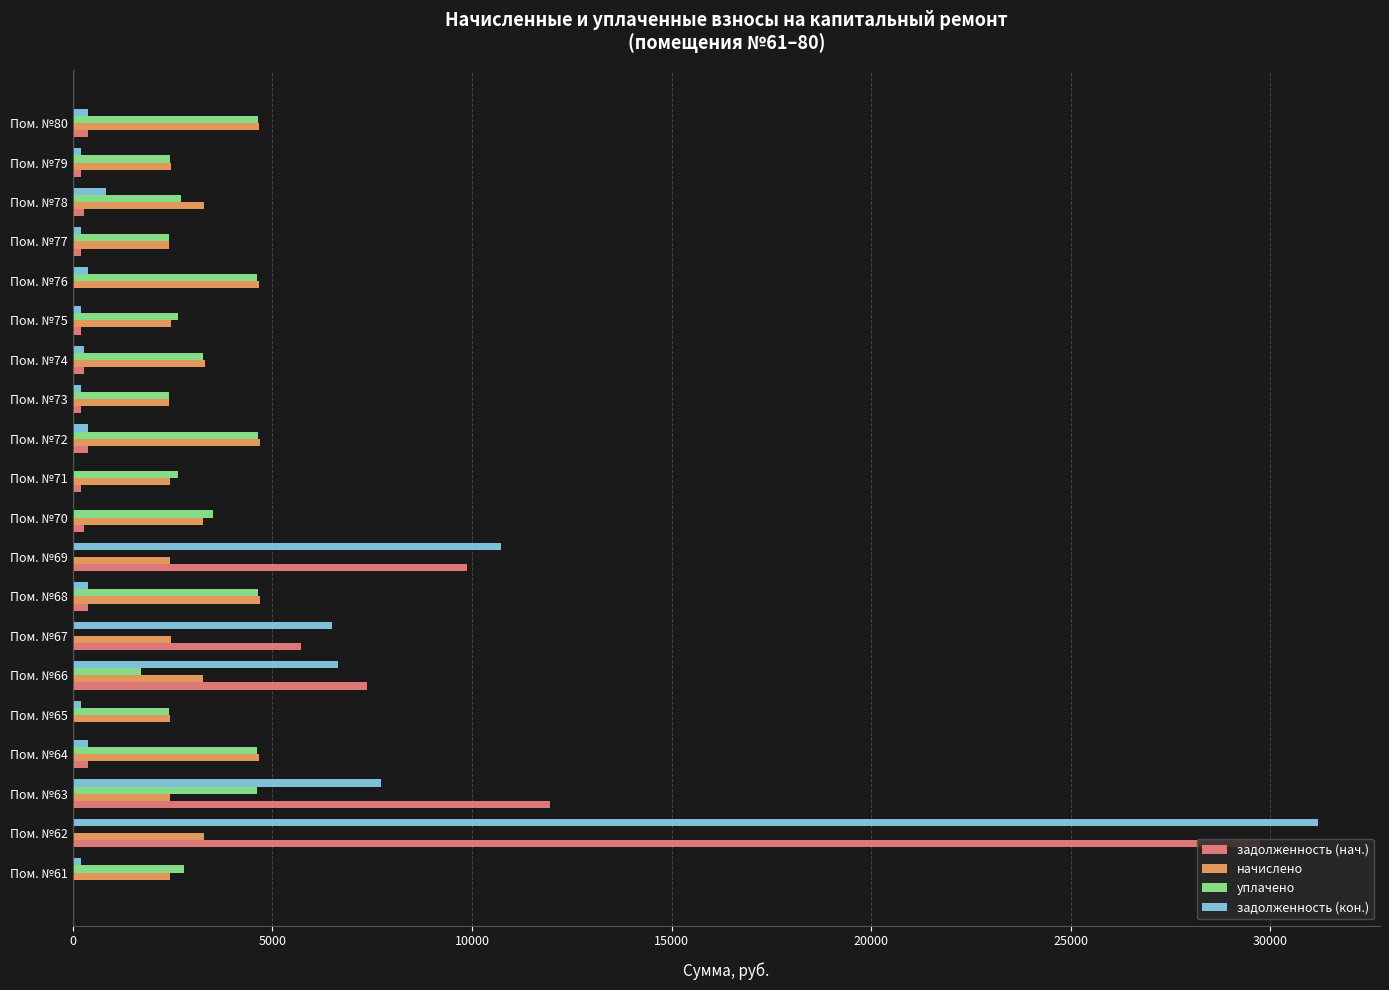

At which category is the sum across all series the highest?

Пом. №62